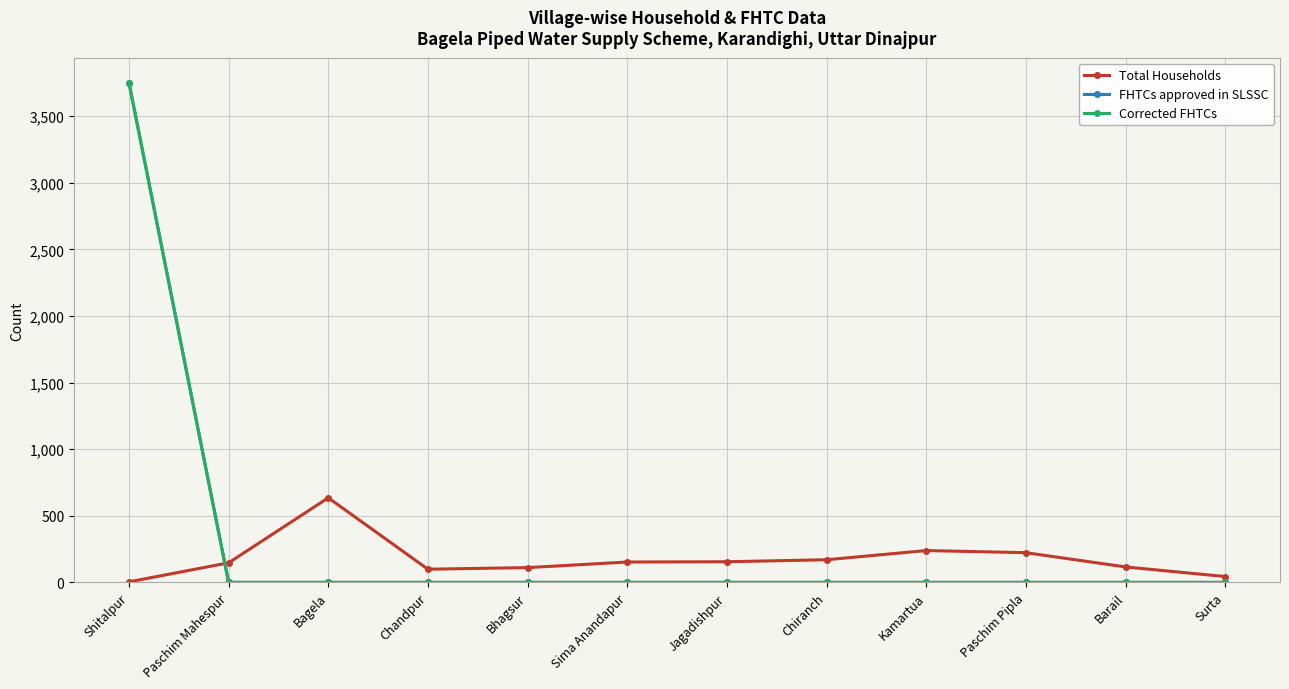

What is the value of the Total Households point at the 4th from the left?

99